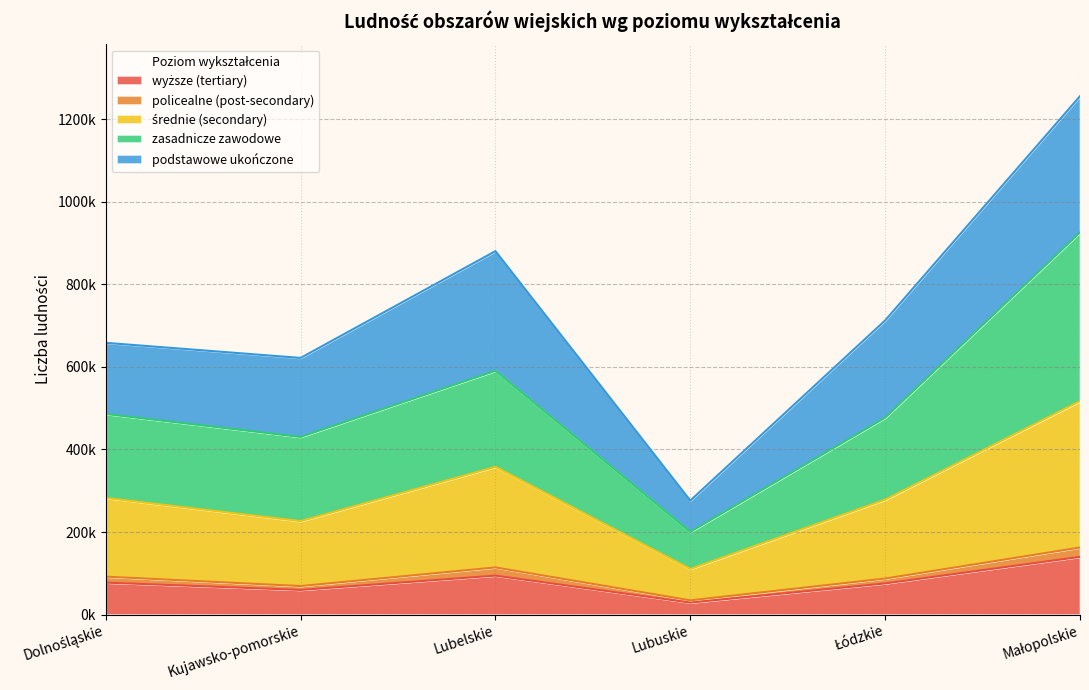

True or false: zasadnicze zawodowe has a value of 716132 at Kujawsko-pomorskie.

False